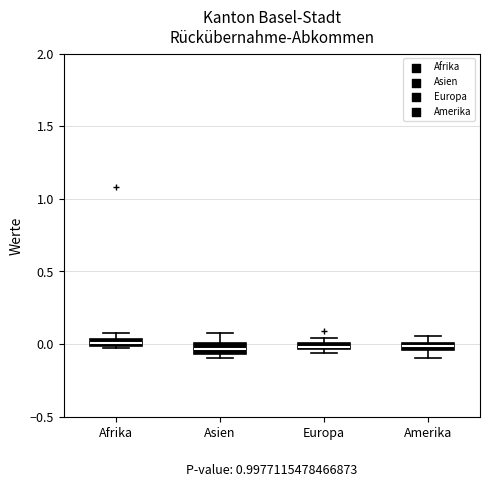

Where is the lower edge of the box for Asien on the y-axis? The values are not printed on the chart, so give them approximately, as read against the axis.

-0.05